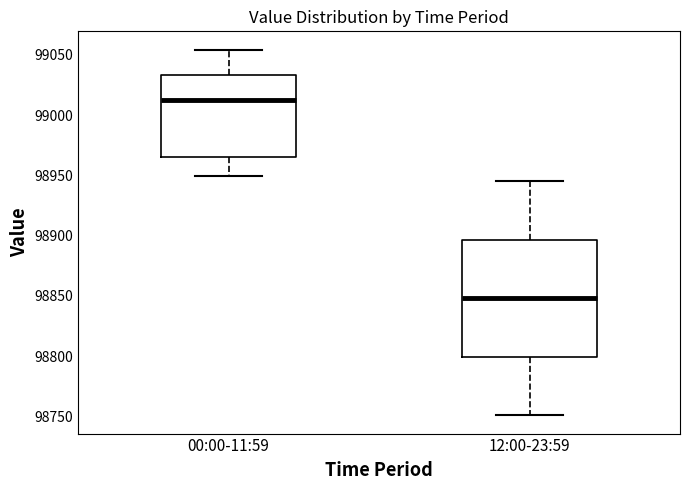

Comparing the boxes themselves (not the whiskers), which one is the tallest?

12:00-23:59